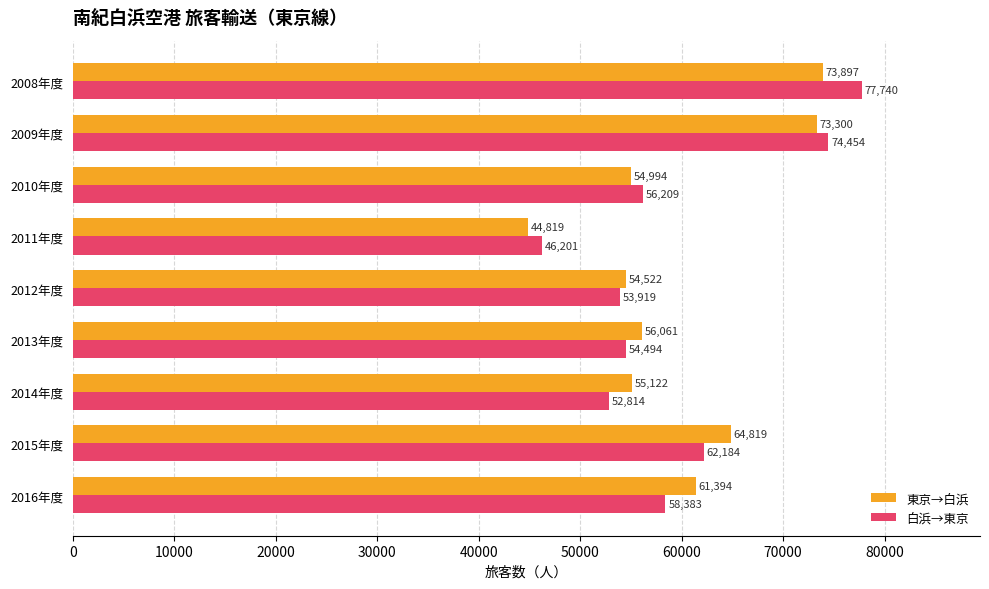

What is the difference between the second highest and second lowest values in the 東京→白浜 series?

18778